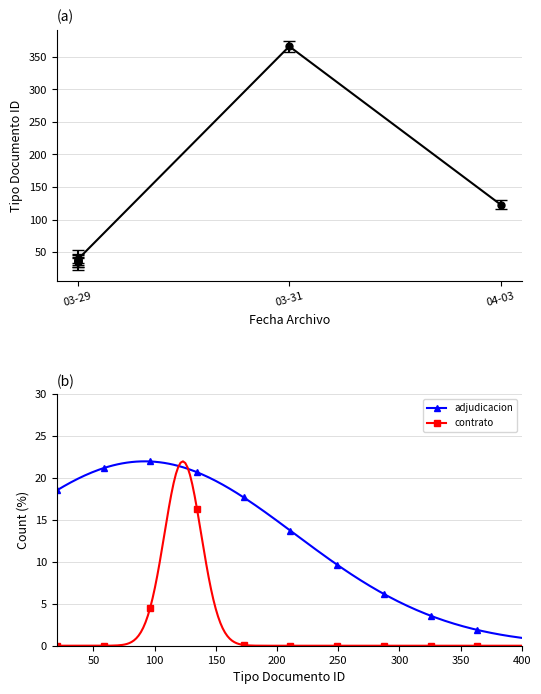

What is the maximum value for contrato?

22.0